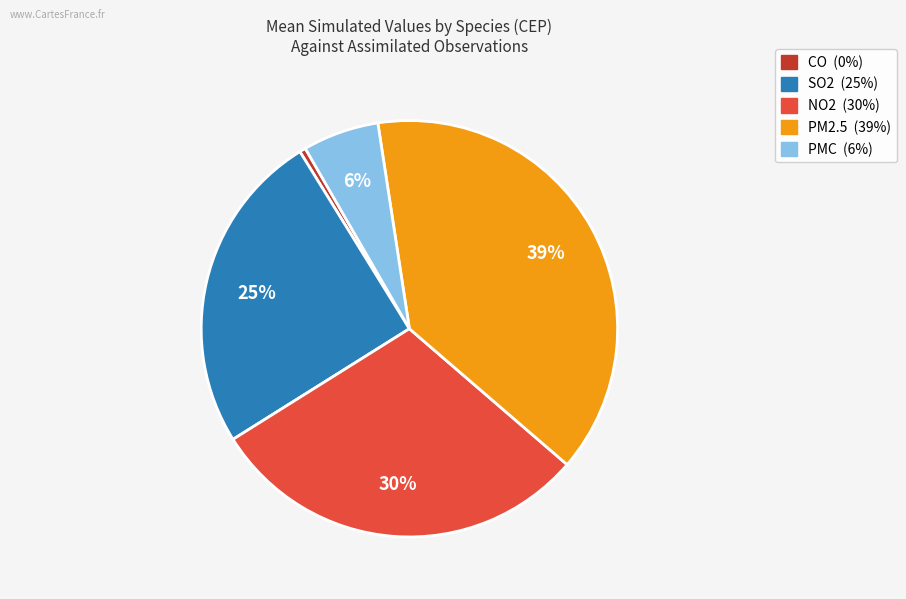

Is there any slice that represents more than half of the pie?

No